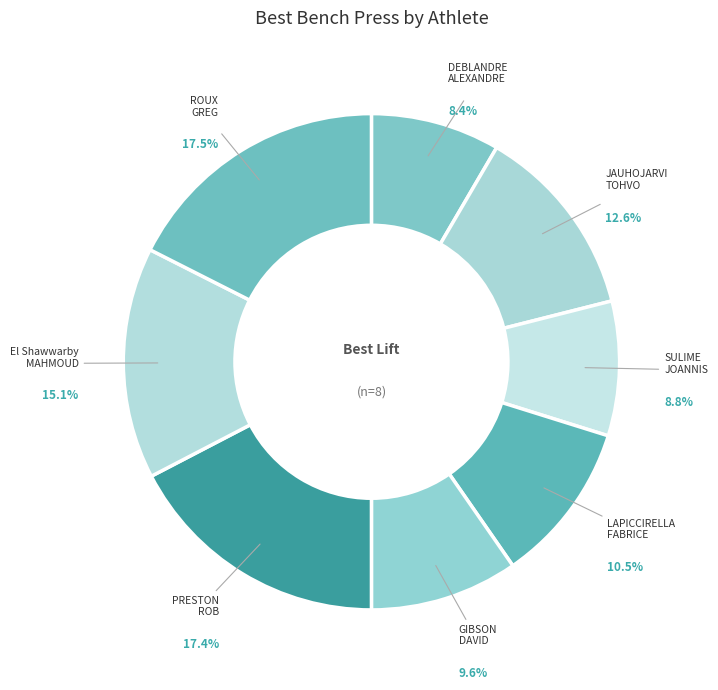

How many segments does this pie chart have?

8